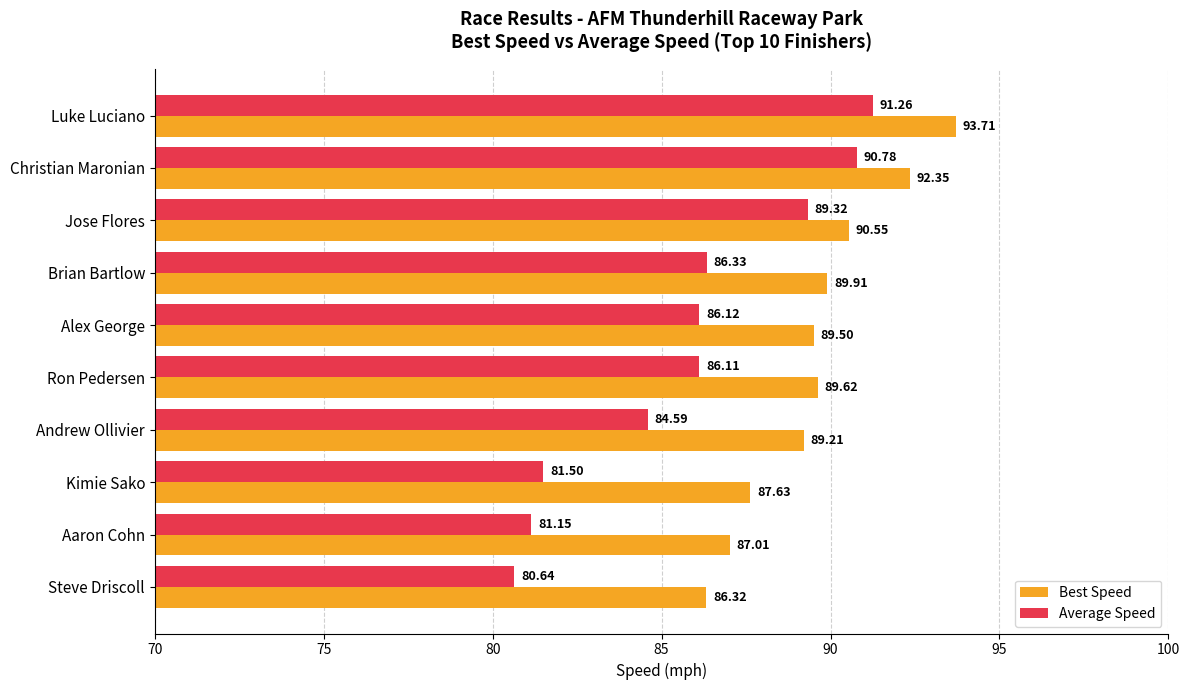

At how many categories does at least one series exceed 90?

3